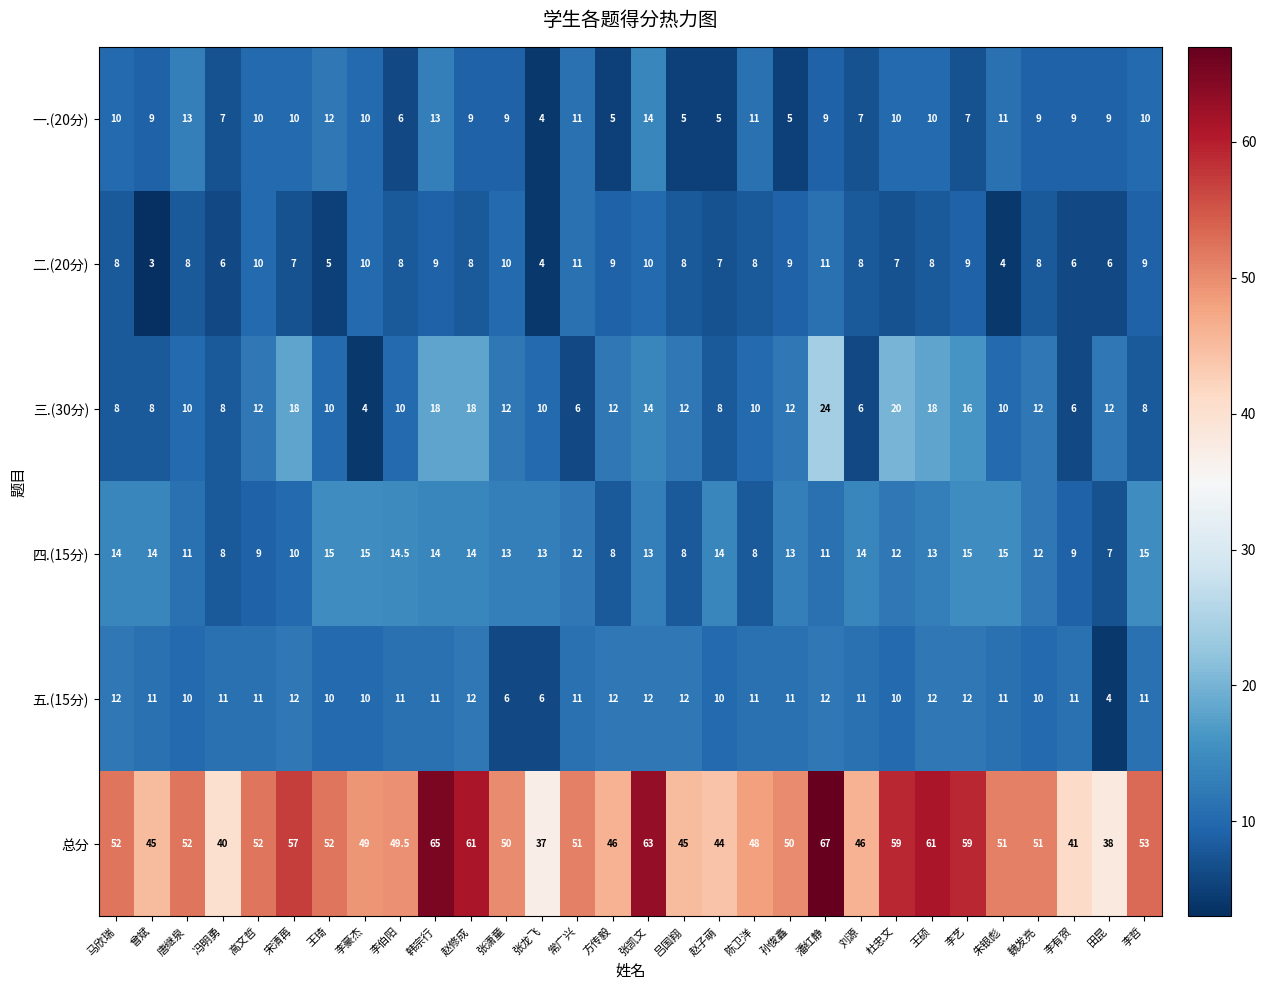

The value of 三.(30分) at 田昆 is 15.9. True or false?

False